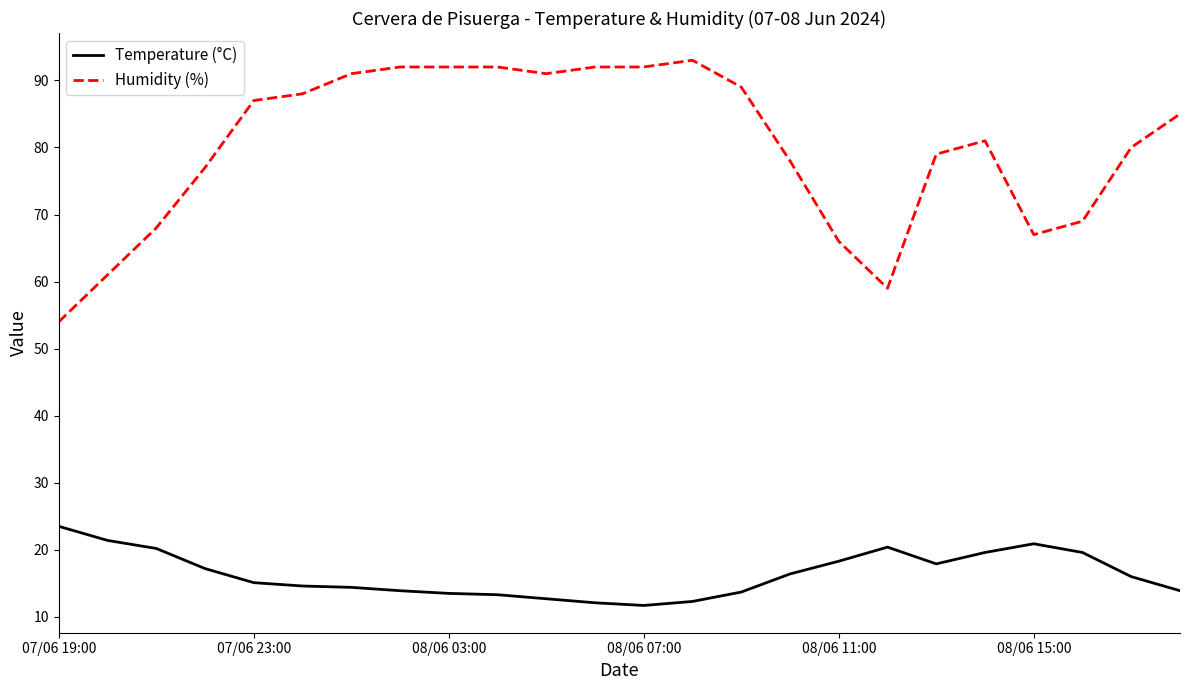

What is the maximum value shown in the chart?

93.0